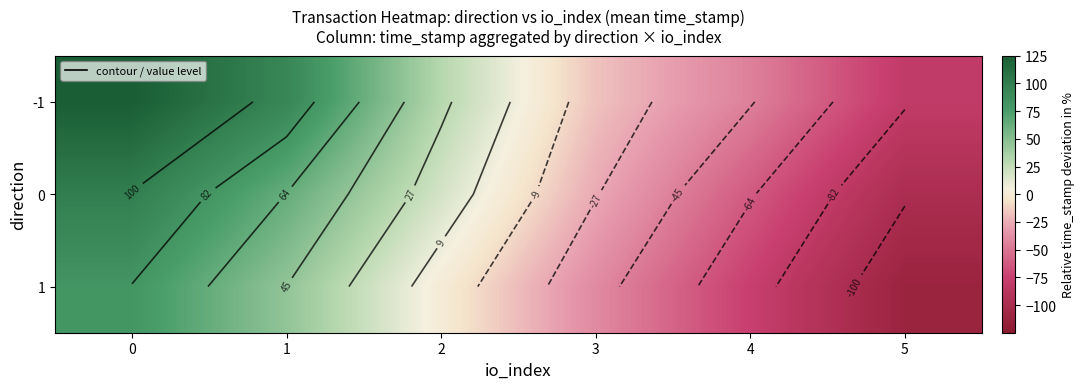

How many values in the -1 series are below 30?

3